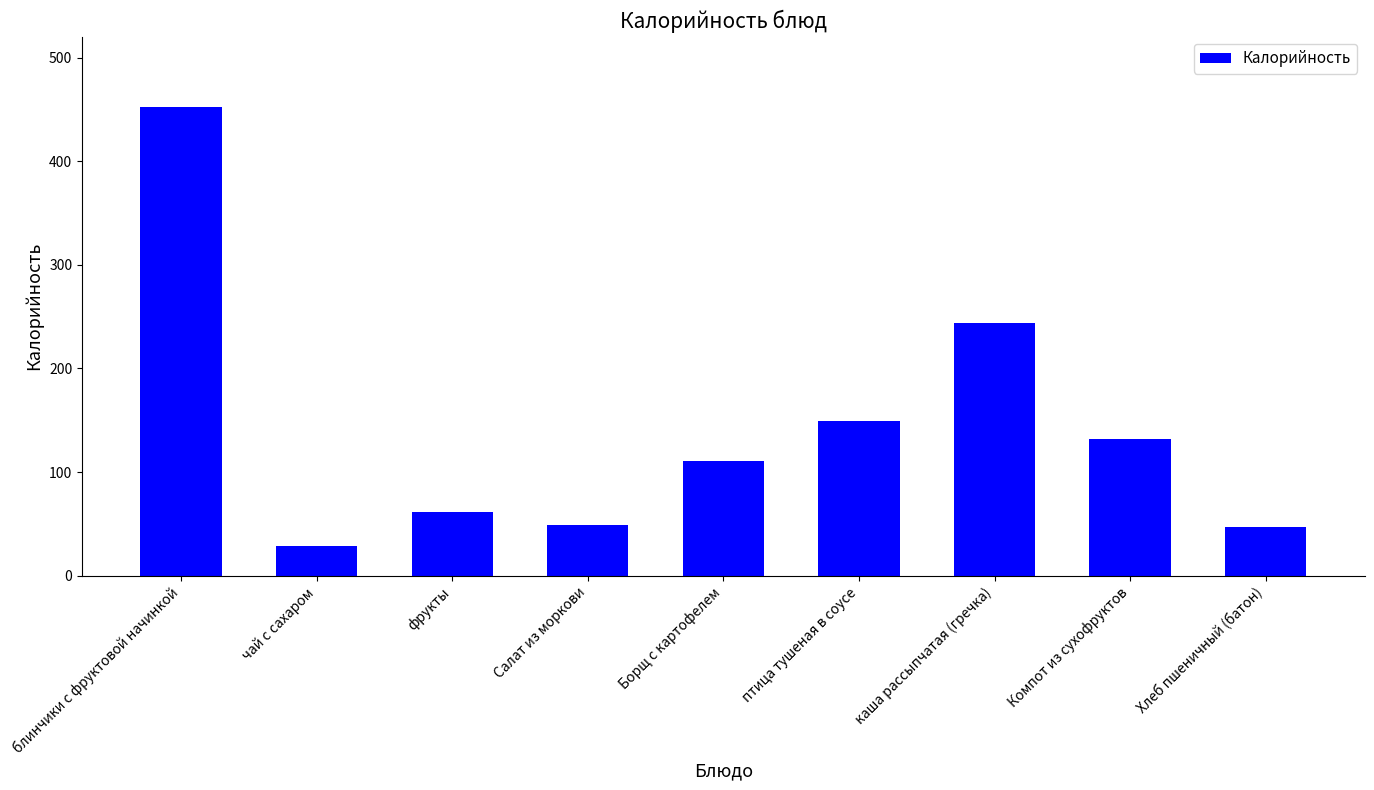

Reading left to right, transcribe all the data shown in this chart.

блинчики с фруктовой начинкой=452.3	чай с сахаром=28.6	фрукты=61.1	Салат из моркови=49.0	Борщ с картофелем=111.0	птица тушеная в соусе=149.4	каша рассыпчатая (гречка)=243.8	Компот из сухофруктов=132.1	Хлеб пшеничный (батон)=46.8